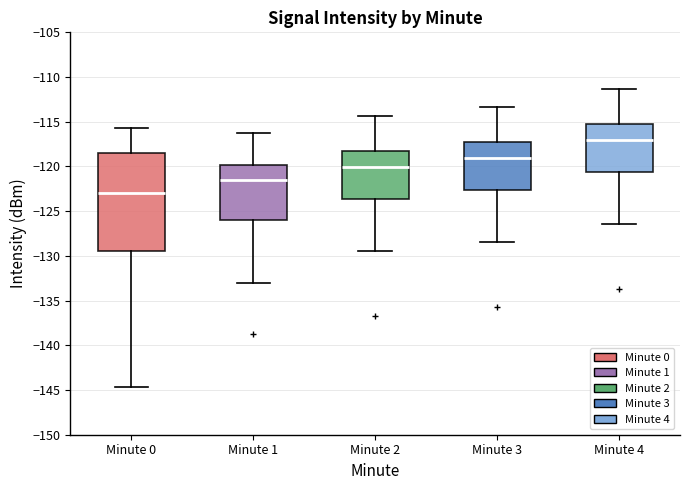

Comparing the boxes themselves (not the whiskers), which one is the tallest?

Minute 0